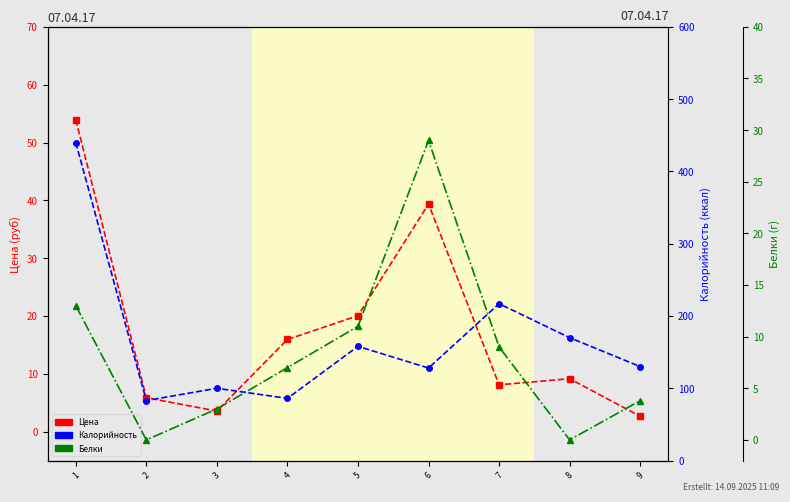

Where is the first local maximum for Цена?

6